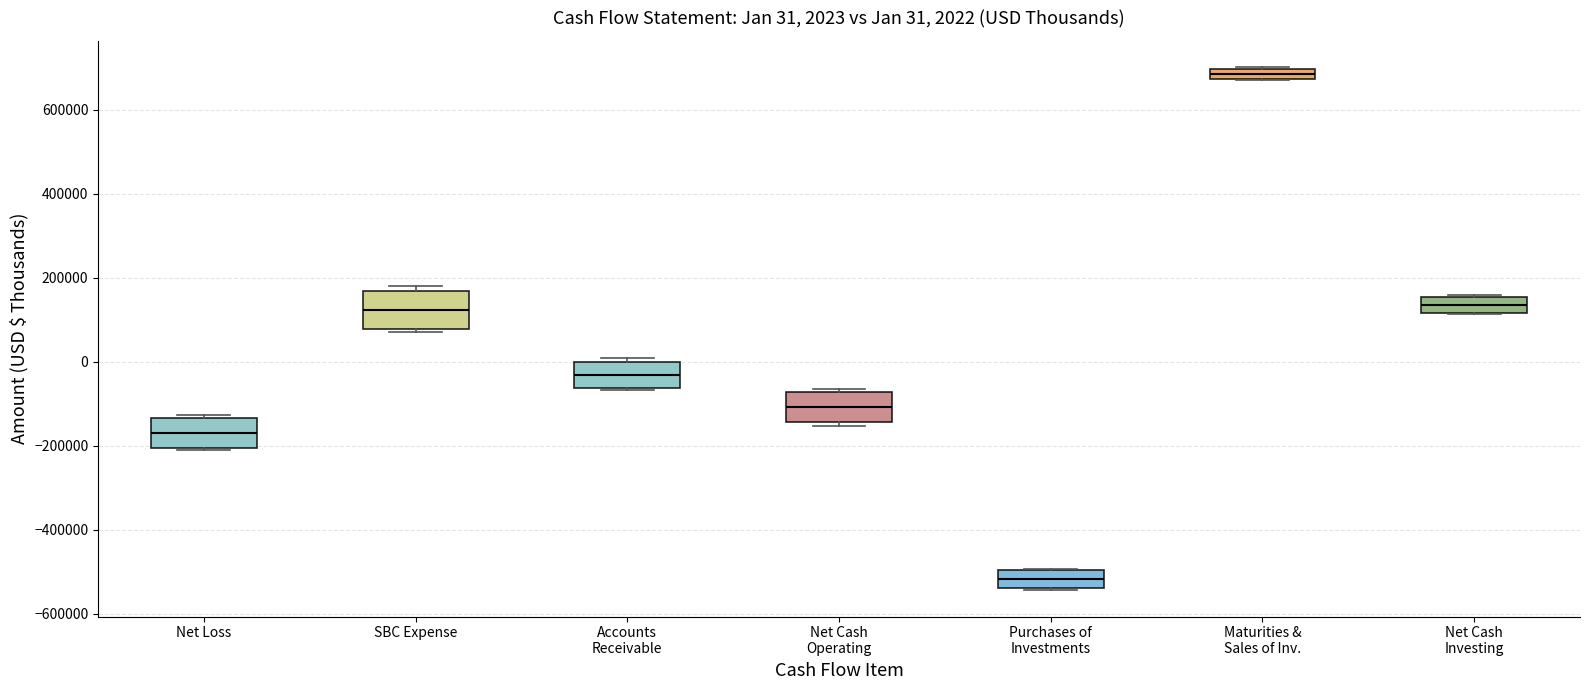

Which box's median line is the lowest?

Purchases of Investments